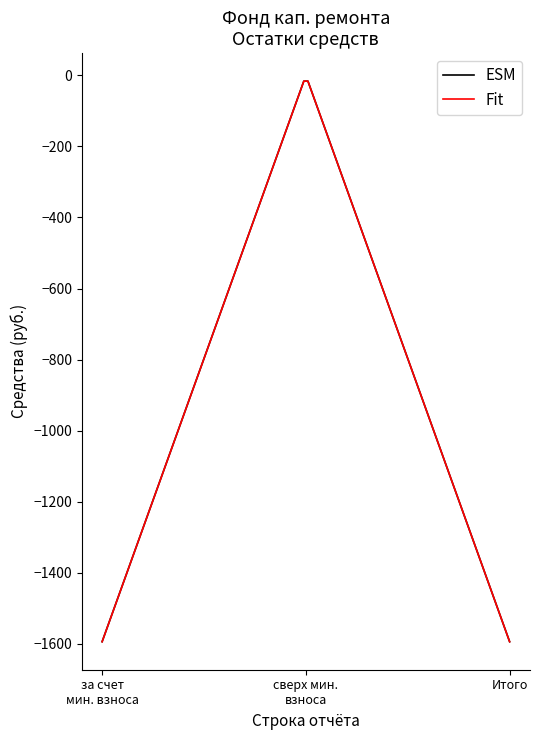

How many lines are shown in the chart?

2